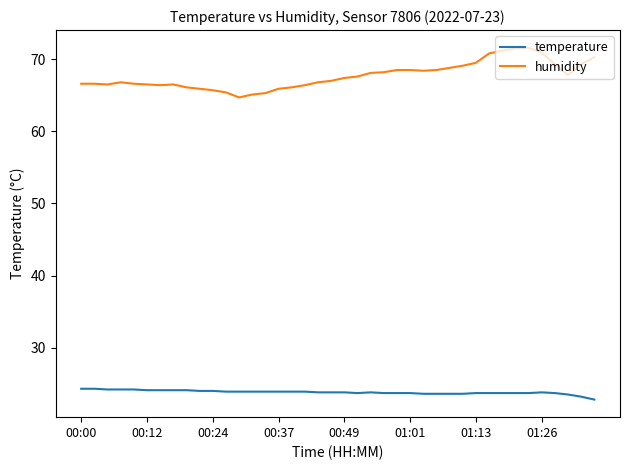

Rank the series by their maximum value, from highest to lowest.

humidity, temperature